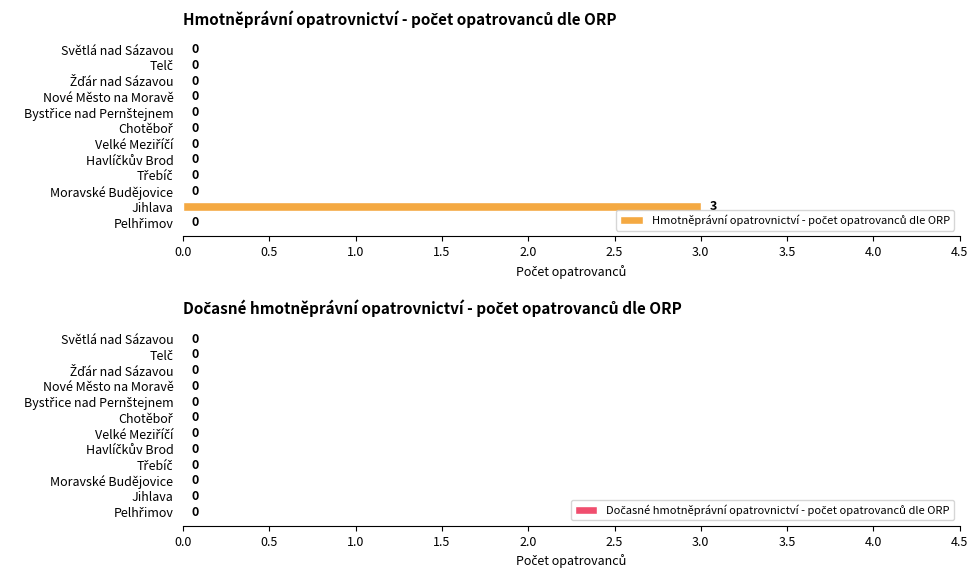

Which label corresponds to the largest value in the chart?

Jihlava